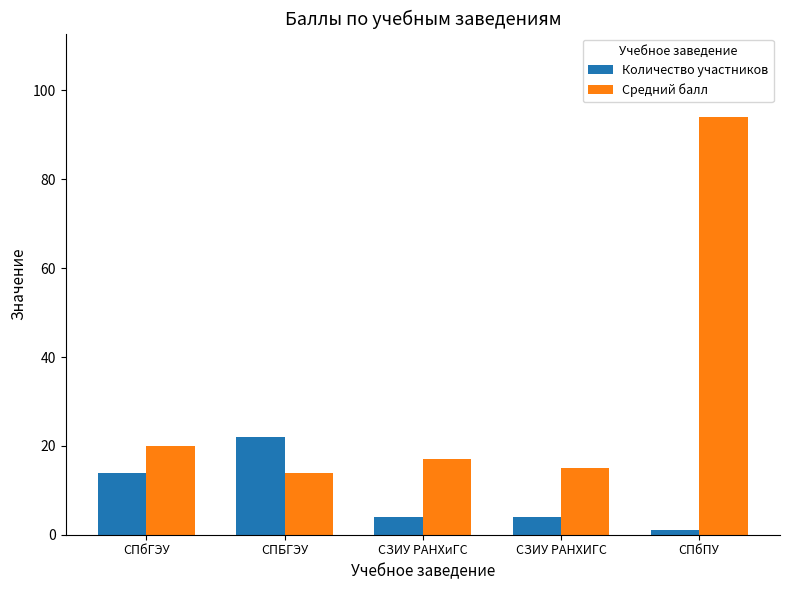

What is the difference between the maximum and minimum values in the Средний балл series?

80